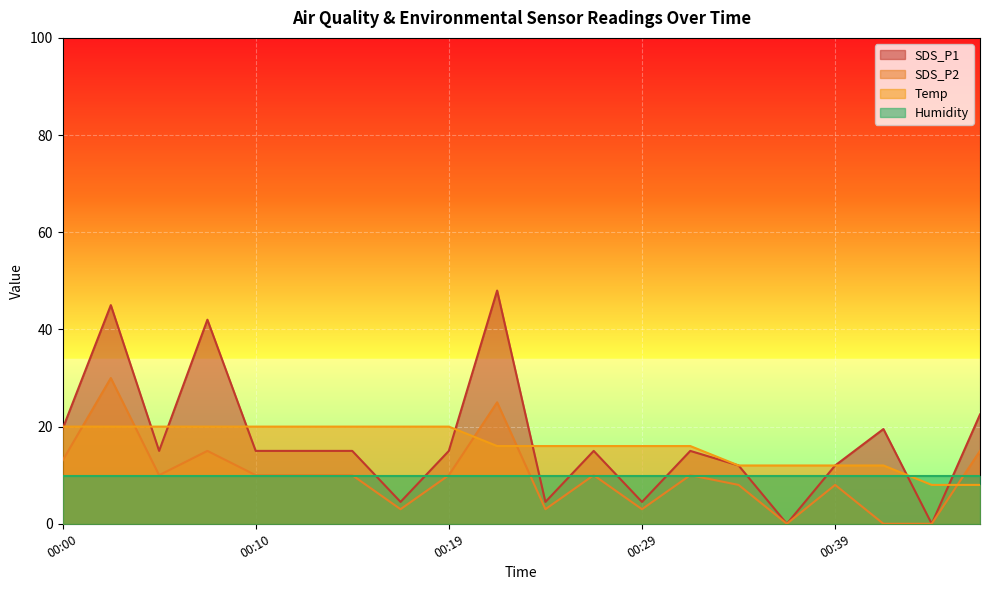

What is the difference between the Temp values at 00:32 and 00:46?

8.0